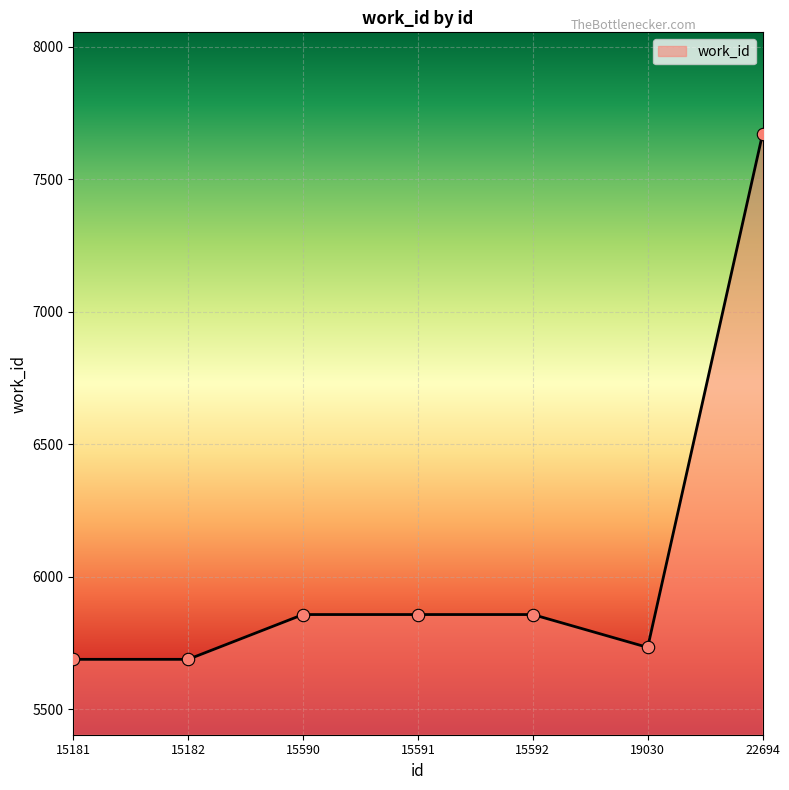

Which has a higher value, 19030 or 22694?

22694